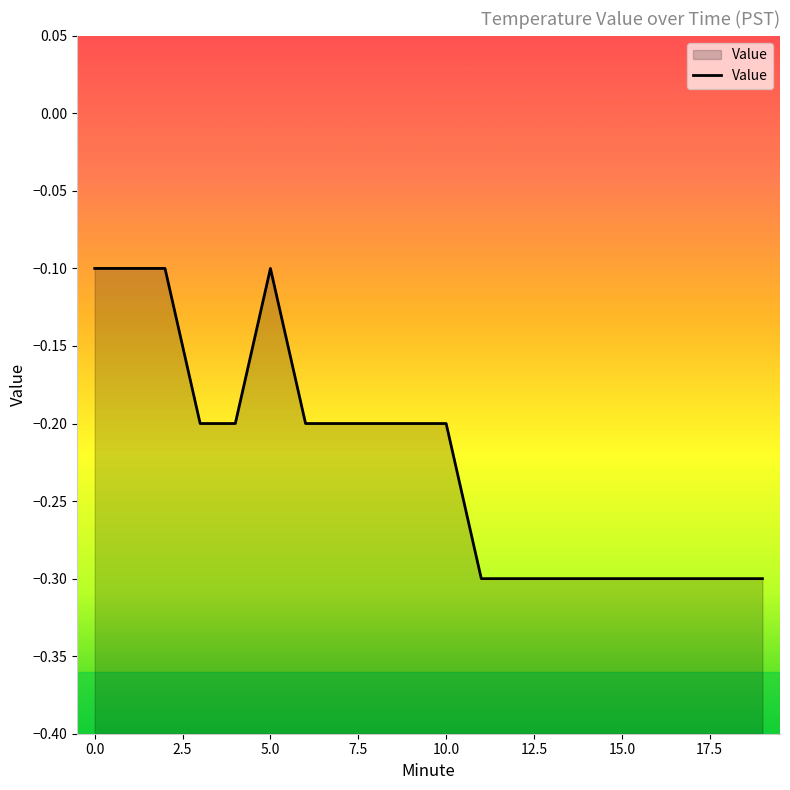

What is the greatest value displayed?

-0.1